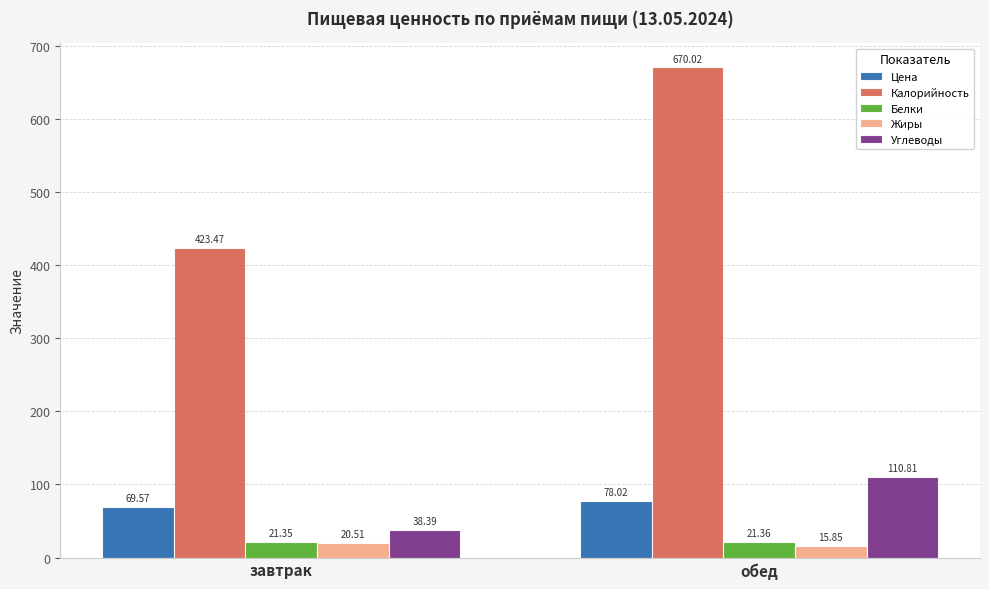

Rank the series by their maximum value, from highest to lowest.

Калорийность, Углеводы, Цена, Белки, Жиры